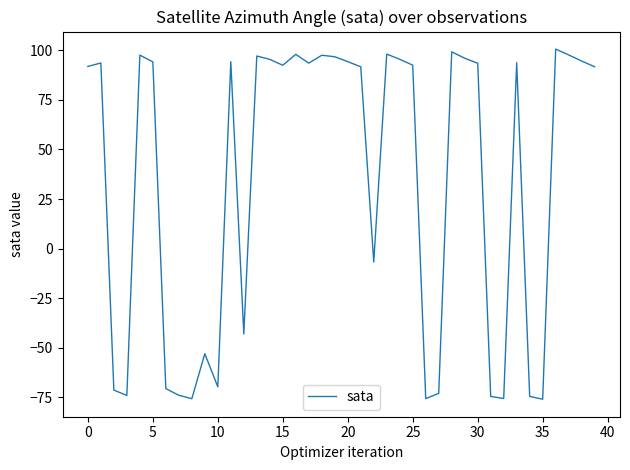

What is the maximum value shown in the chart?

100.6